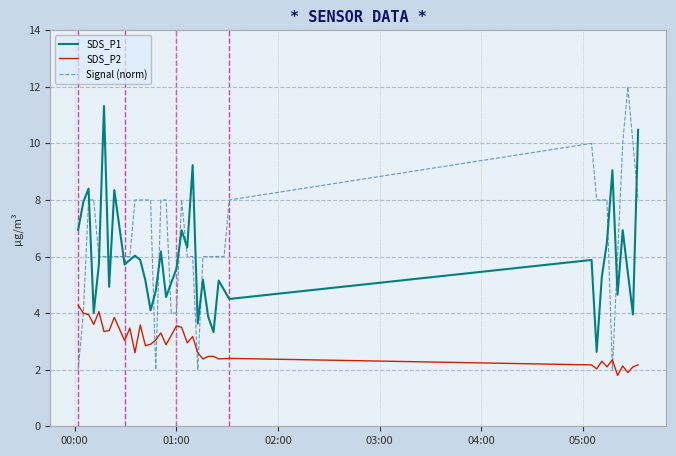

What is the maximum value for Signal (norm)?

12